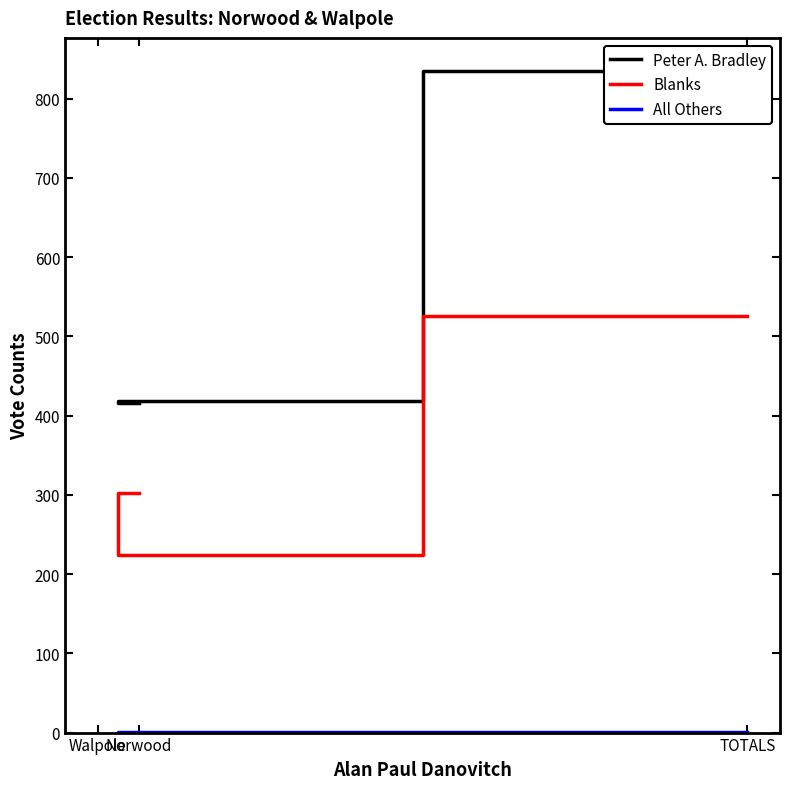

Rank the series by their maximum value, from lowest to highest.

All Others, Blanks, Peter A. Bradley